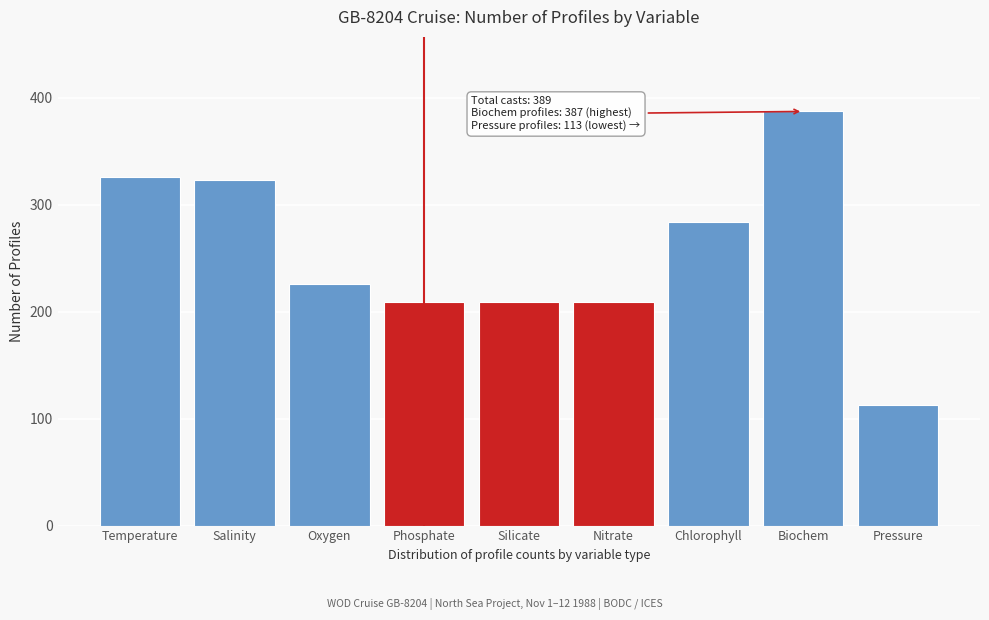

Reading right to left, what are all the values shown in this chart?

Pressure=113	Biochem=387	Chlorophyll=284	Nitrate=209	Silicate=209	Phosphate=209	Oxygen=226	Salinity=323	Temperature=326